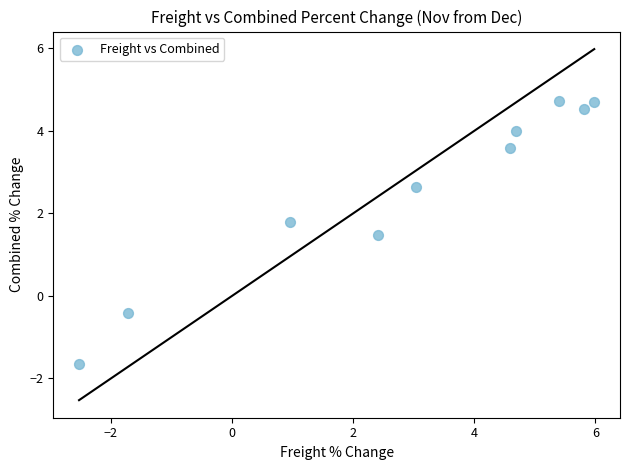

What Y value in the scatter plot is closest to 1?

1.5